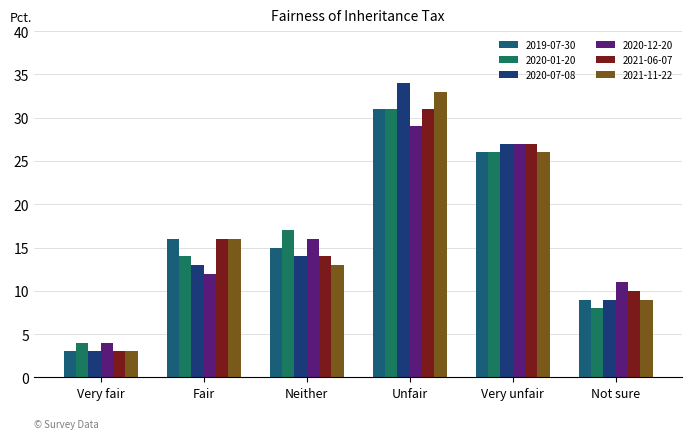

The value of 2020-01-20 at Very fair is 4.0. True or false?

True